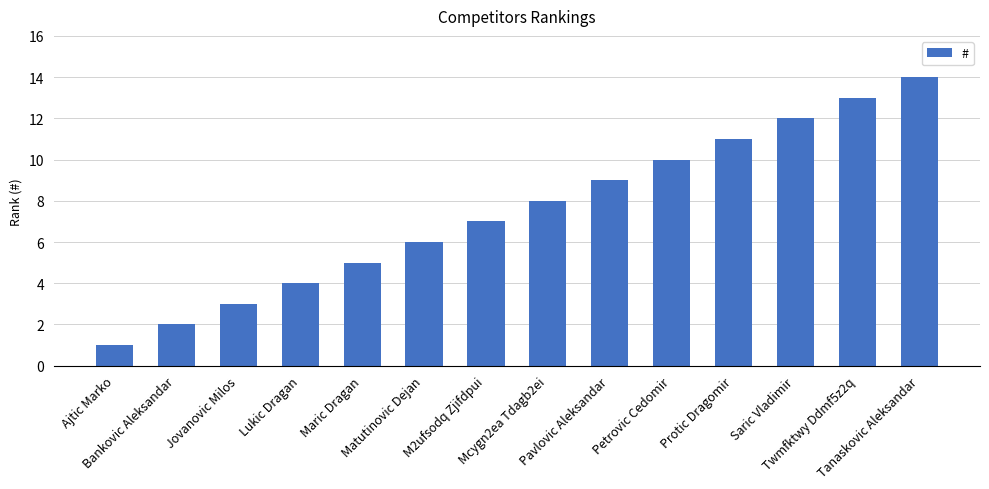

What is the value of the 12th bar from the left?

12